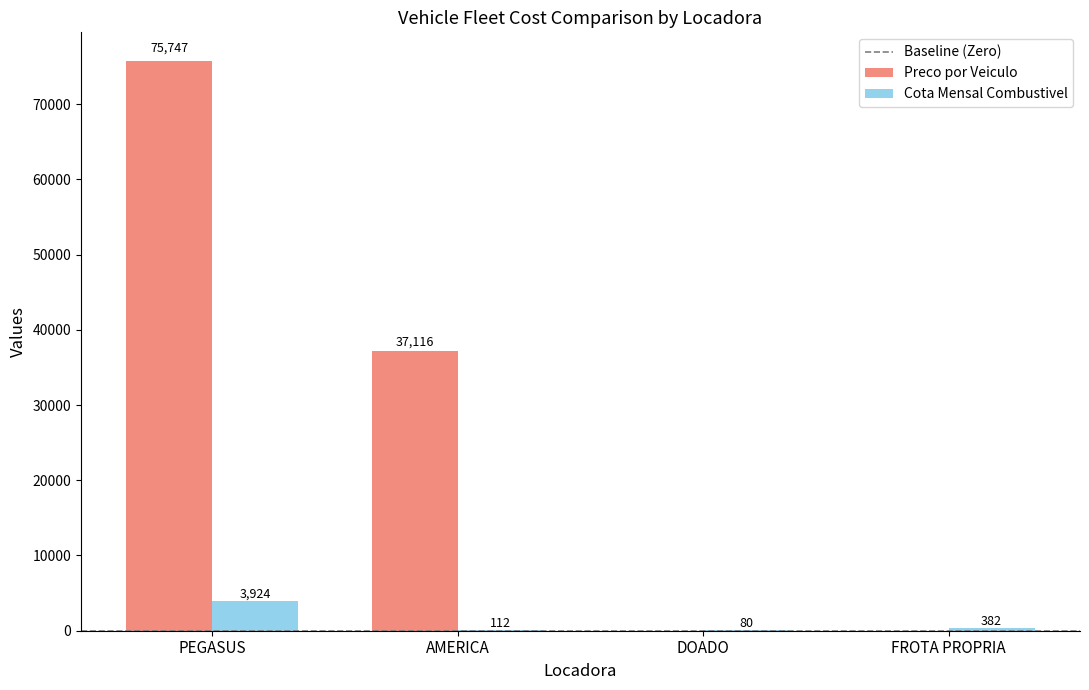

True or false: Preco por Veiculo has a value of 37115.7 at AMERICA.

True